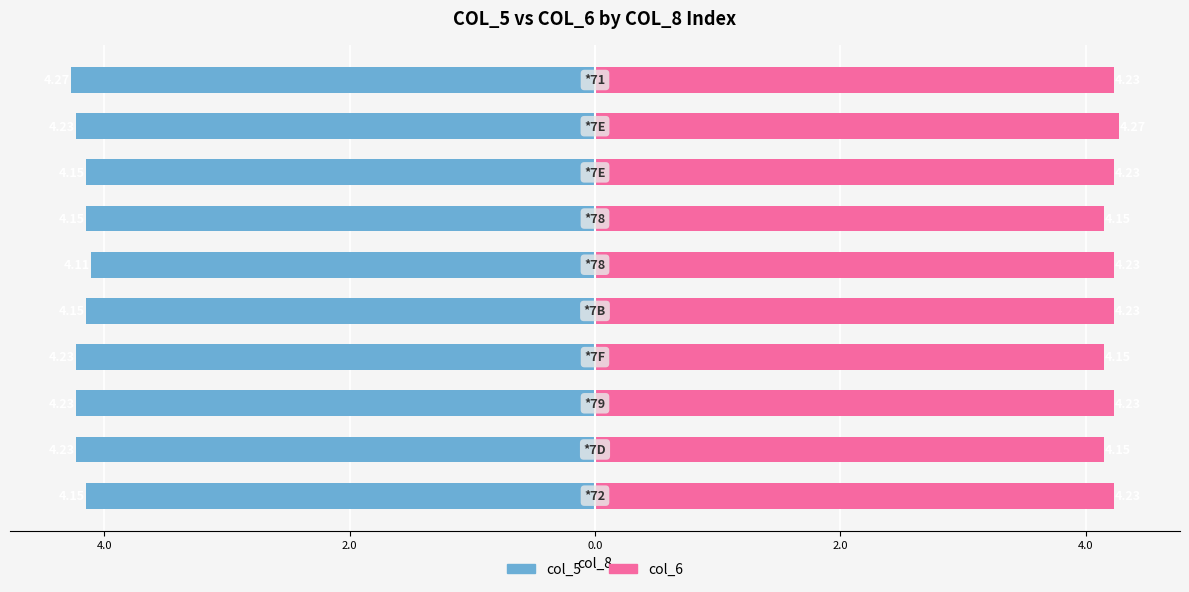

What are all the series names shown in the legend?

col_5, col_6